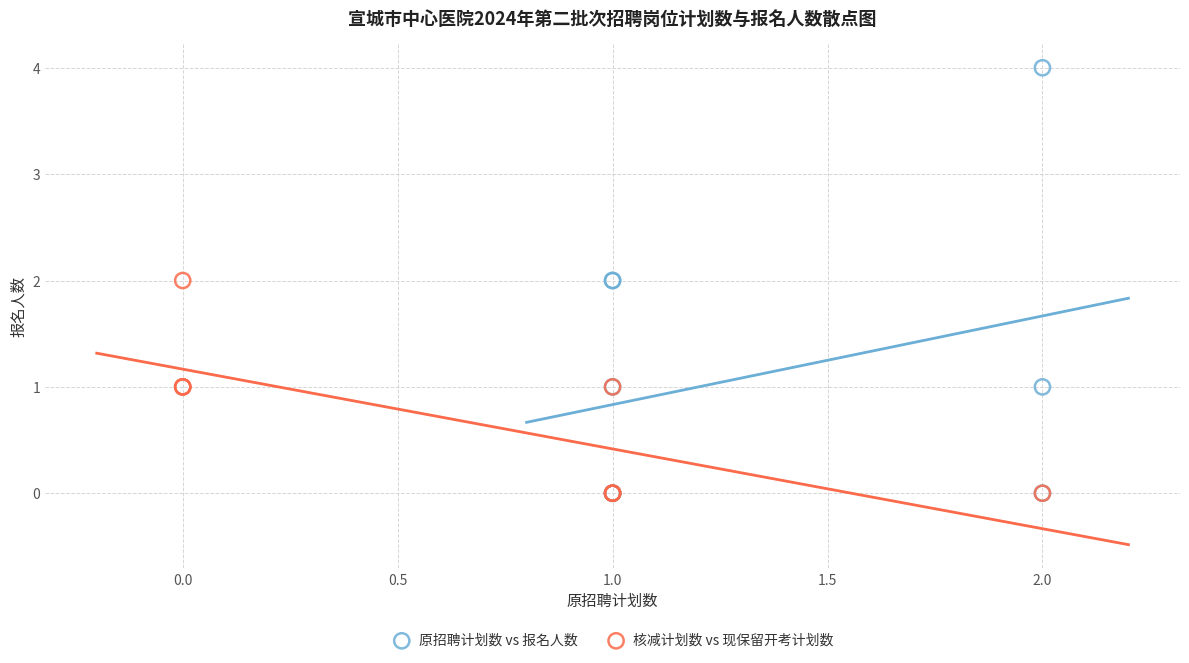

What are all the series names shown in the legend?

原招聘计划数 vs 报名人数, 核减计划数 vs 现保留开考计划数